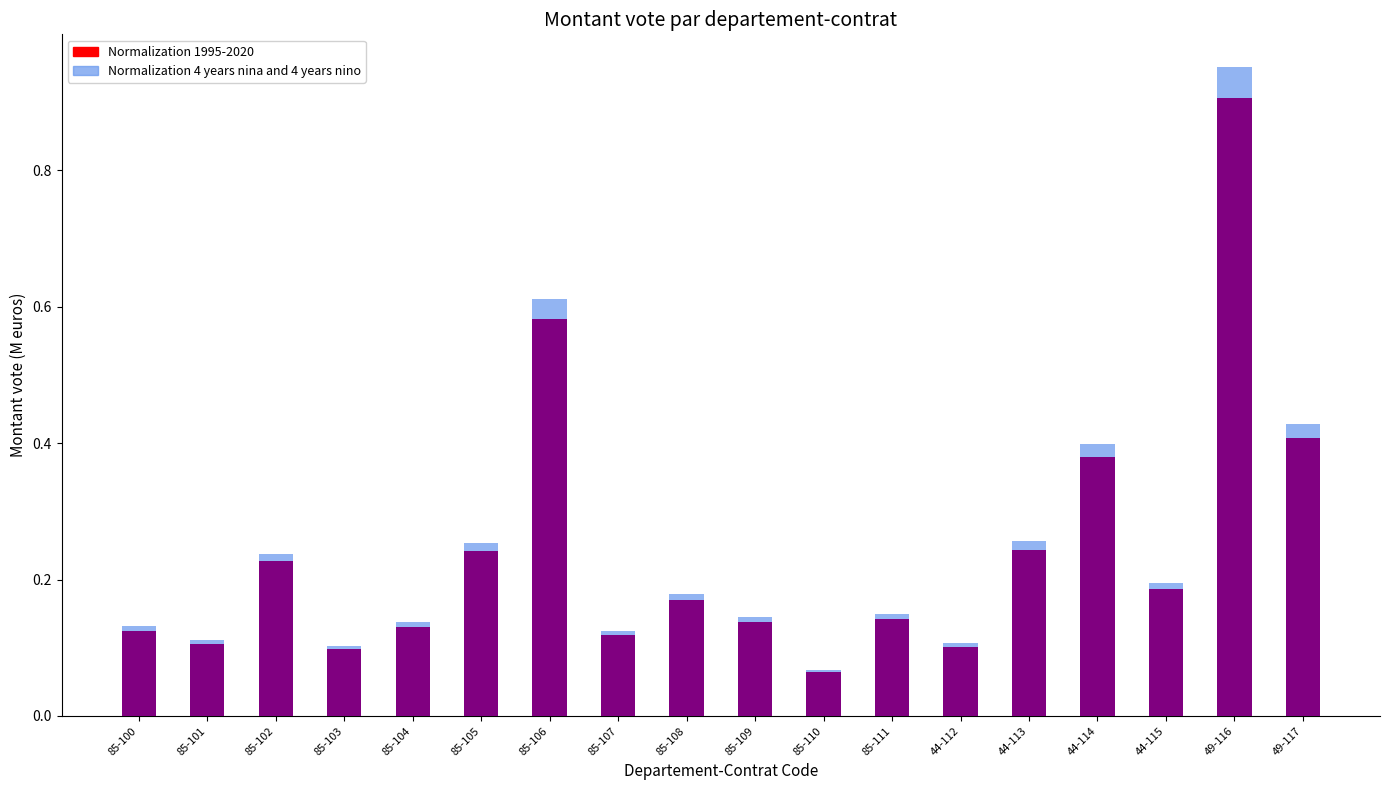

True or false: Normalization 1995-2020 has a value of 0.4 at 85-102.

False